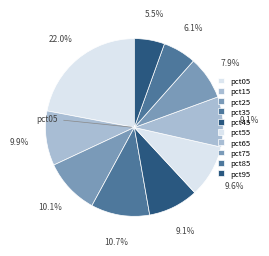

Rank the categories by value from highest to lowest.

pct05, pct35, pct25, pct15, pct55, pct45, pct65, pct75, pct85, pct95